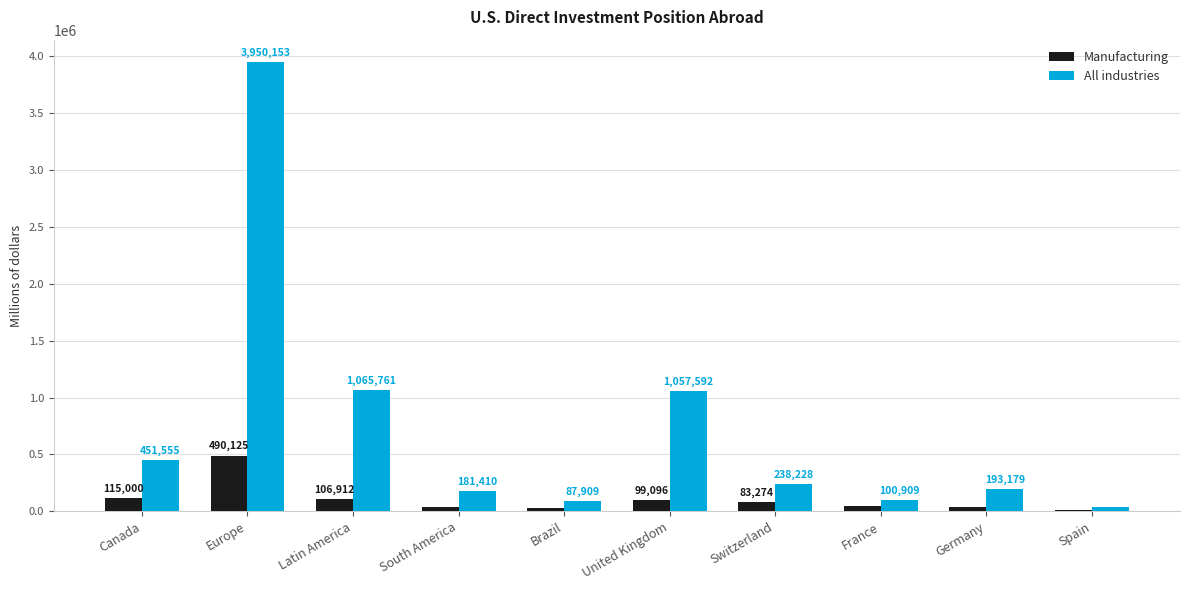

What is the difference between the maximum and minimum values in the All industries series?

3912303